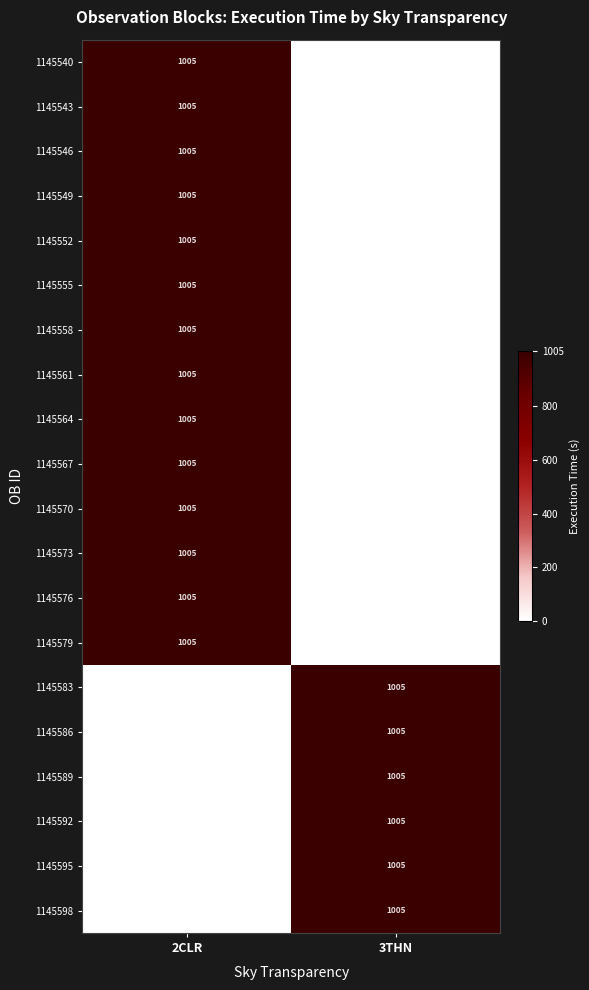

What is the greatest value displayed?

1005